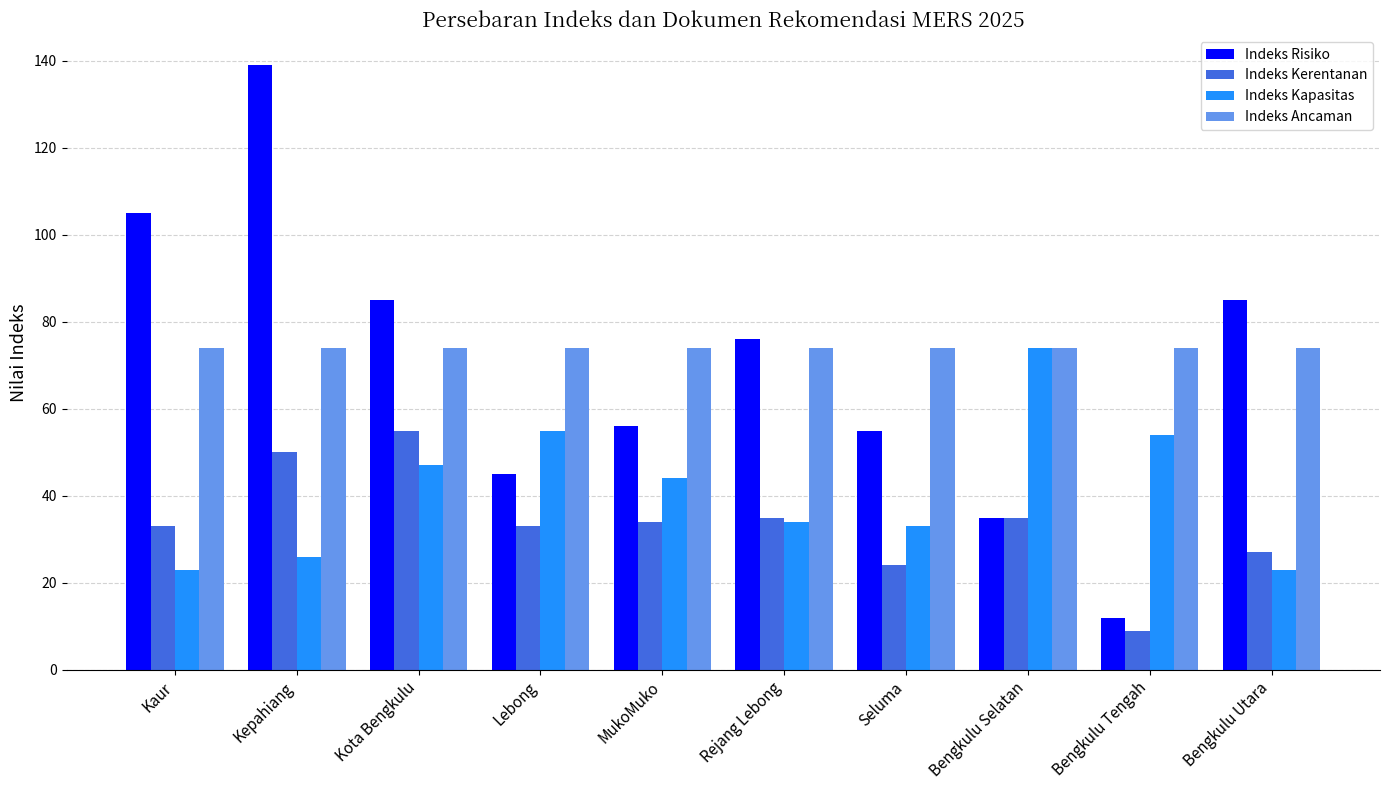

At how many categories does at least one series exceed 41?

10